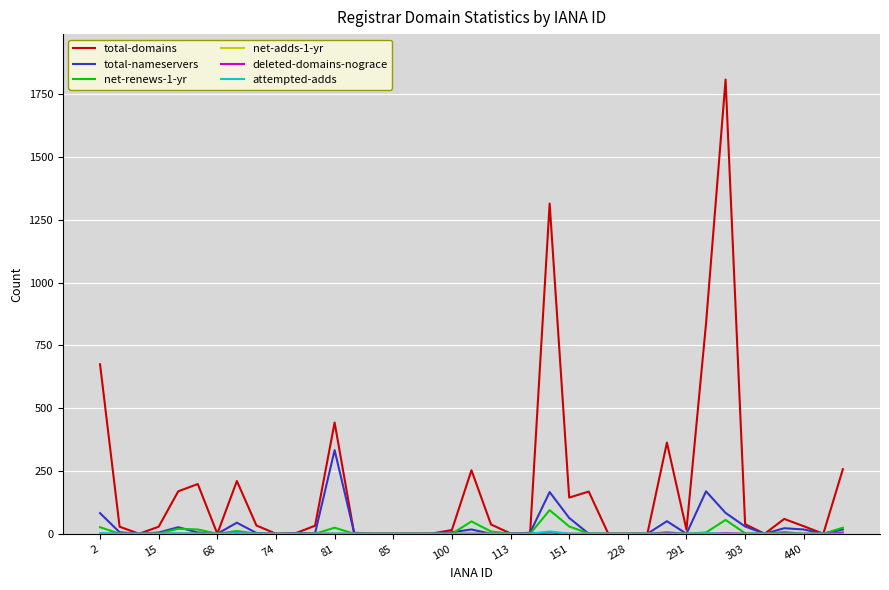

Which series has the largest total across all categories?

total-domains